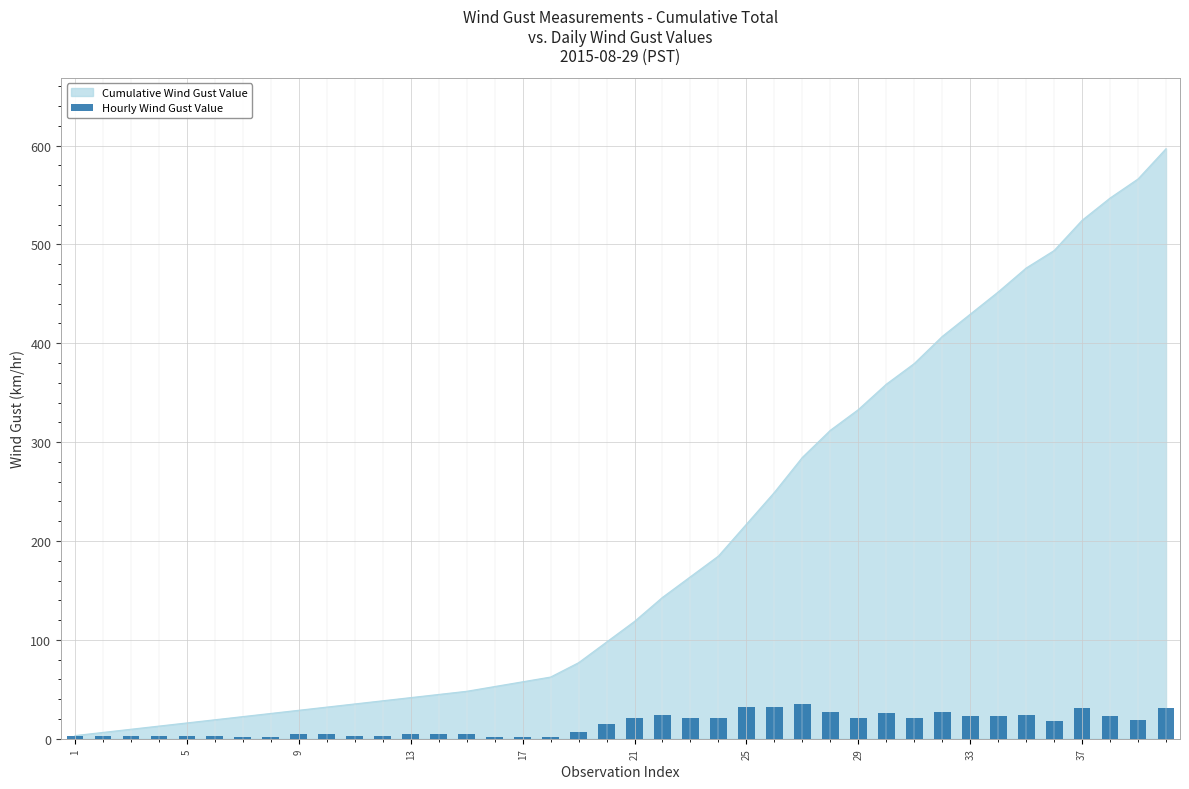

Reading left to right, what are all the values shown in this chart?

3.2	3.2	3.2	3.2	3.2	3.2	1.6	1.6	4.8	4.8	3.2	3.2	4.8	4.8	4.8	1.6	1.6	1.6	6.4	14.5	20.9	24.2	20.9	20.9	32.2	32.2	35.4	27.4	20.9	25.7	20.9	27.4	22.5	22.5	24.2	17.7	30.6	22.5	19.3	30.6